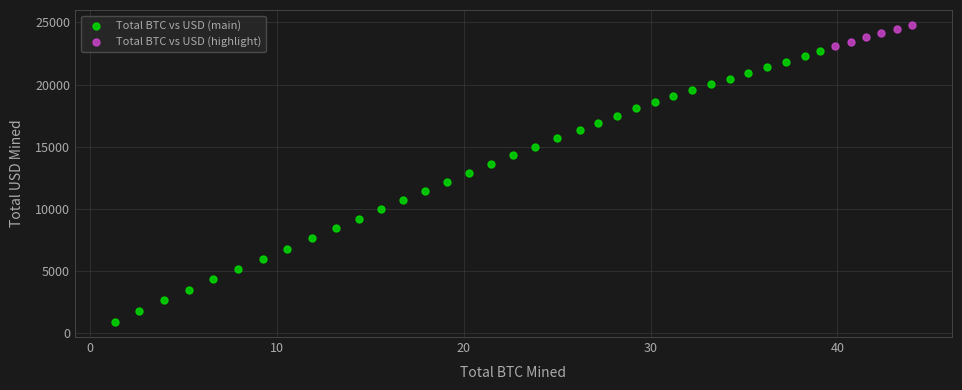

Which series has the largest Y range (max minus min)?

Total BTC vs USD (main)